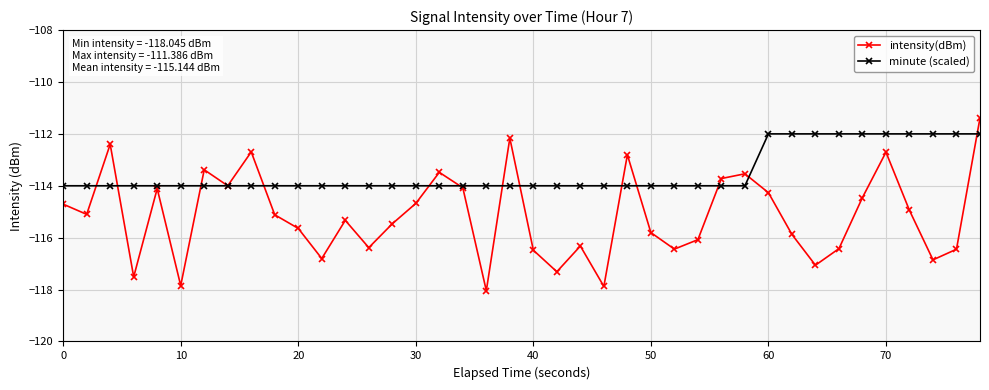

What is the smallest value displayed?

-118.0